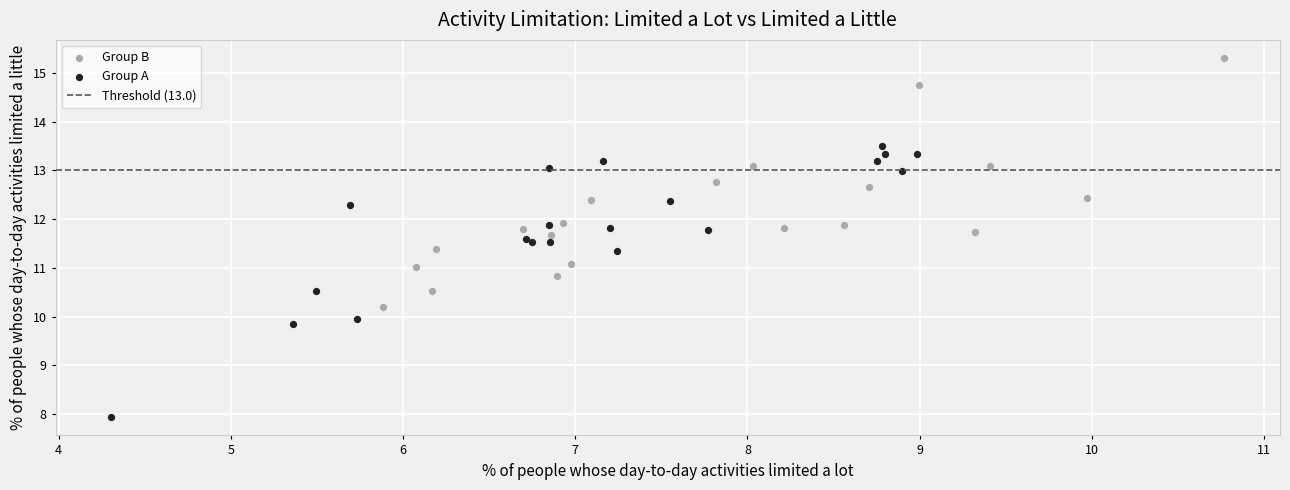

Which series reaches the minimum Y coordinate?

Group A